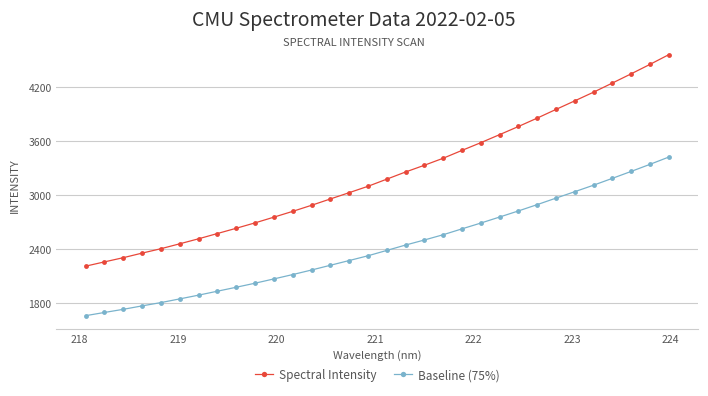

Which series has the widest spread of values?

Spectral Intensity